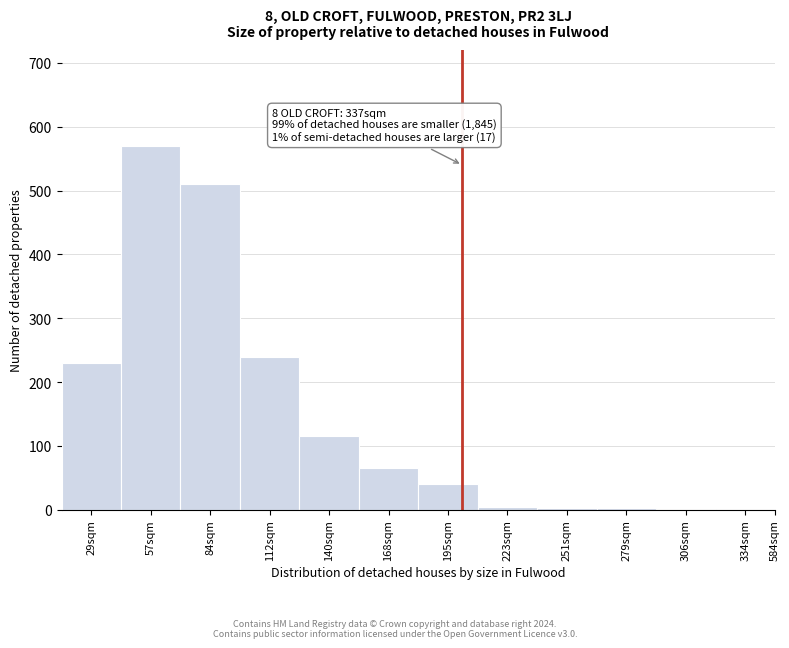

What is the sum of the values at 195sqm and 57sqm?

610